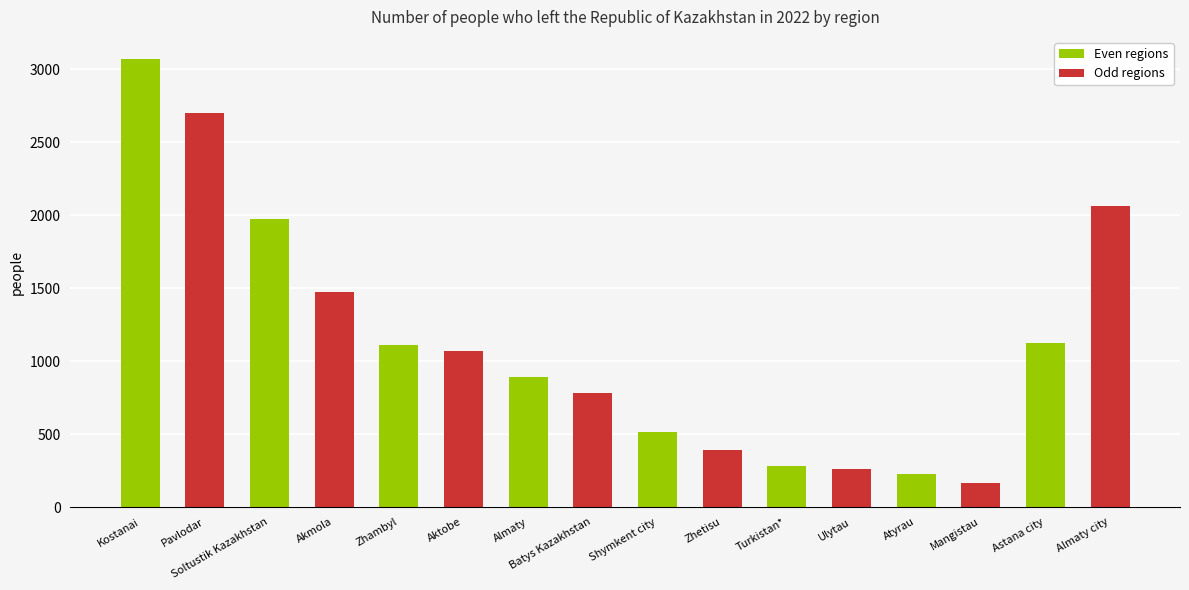

How many series are shown in this chart?

1